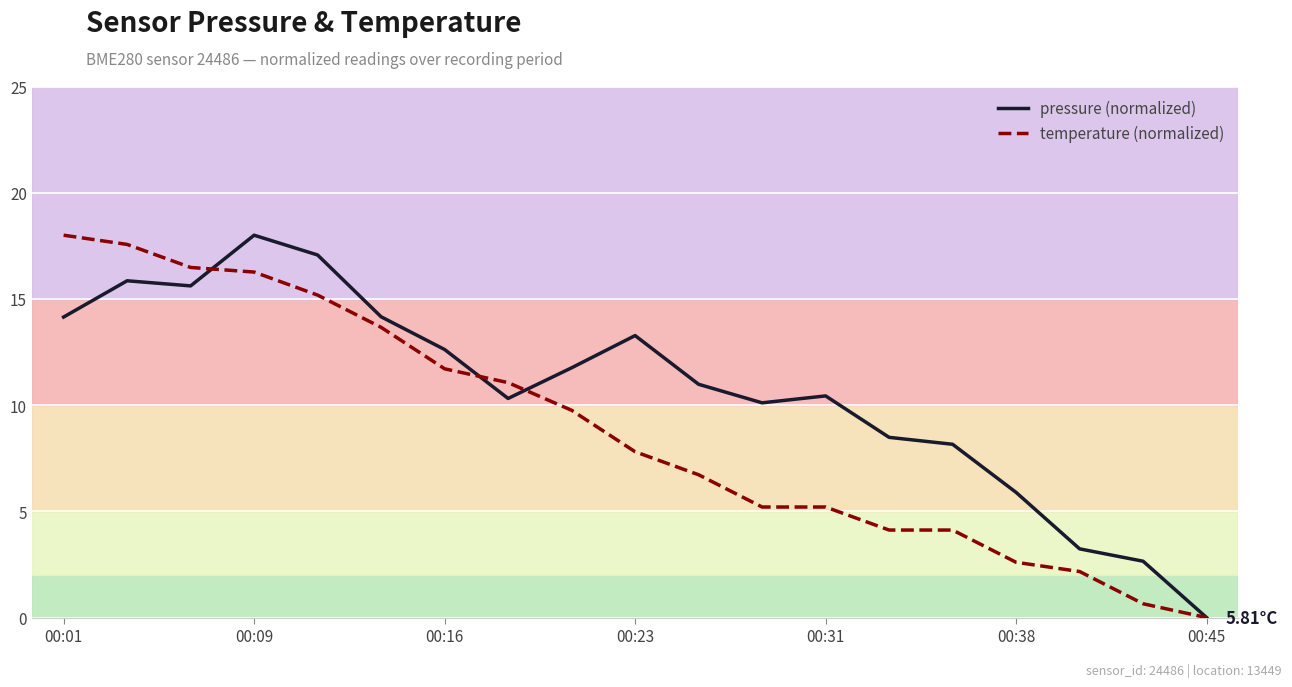

Which series has the largest total across all categories?

pressure (normalized)